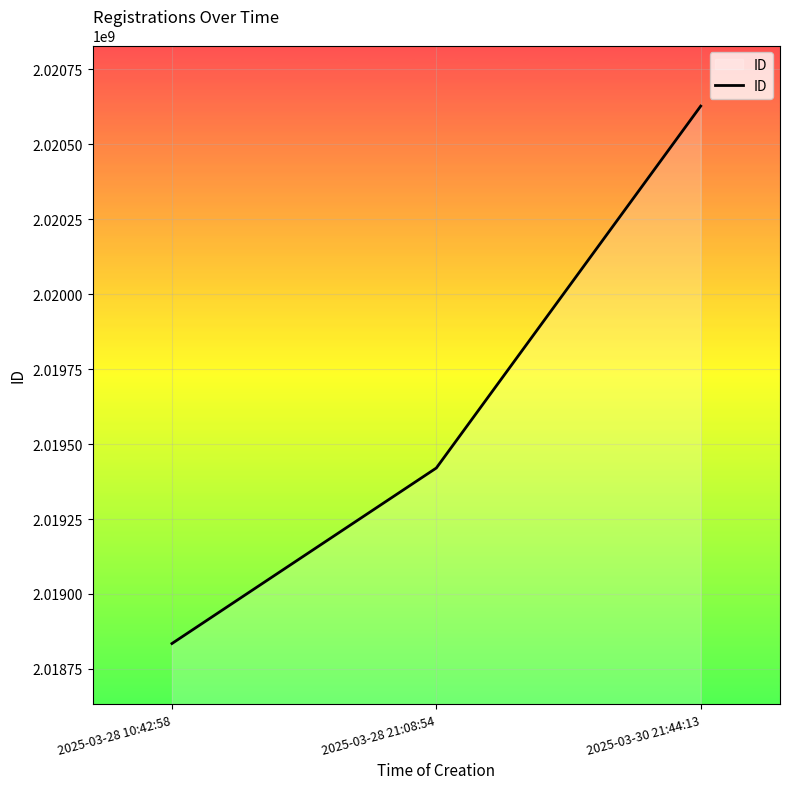

True or false: the data shows 2020626568 at 2025-03-30 21:44:13.

True